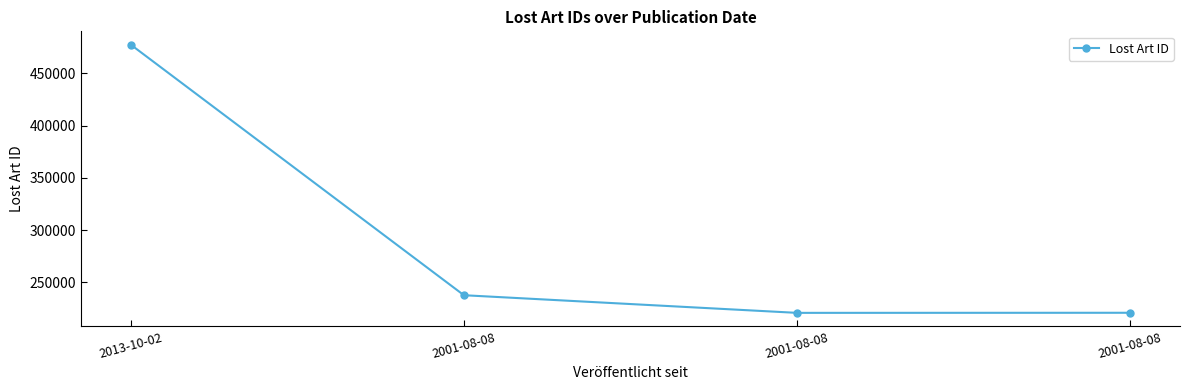

Rank the categories by value from highest to lowest.

2013-10-02, 2001-08-08, 2001-08-08, 2001-08-08